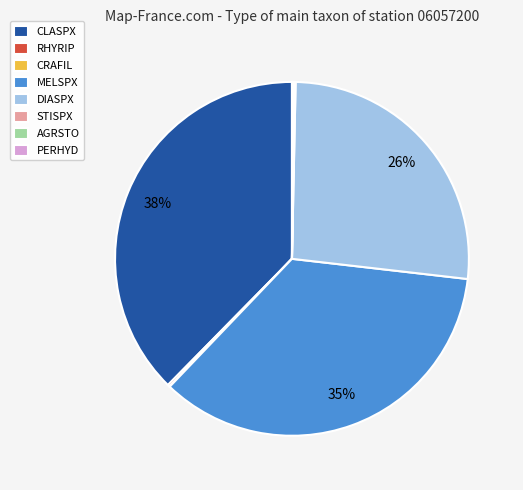

To the nearest percent, what portion does DIASPX represent?

26%